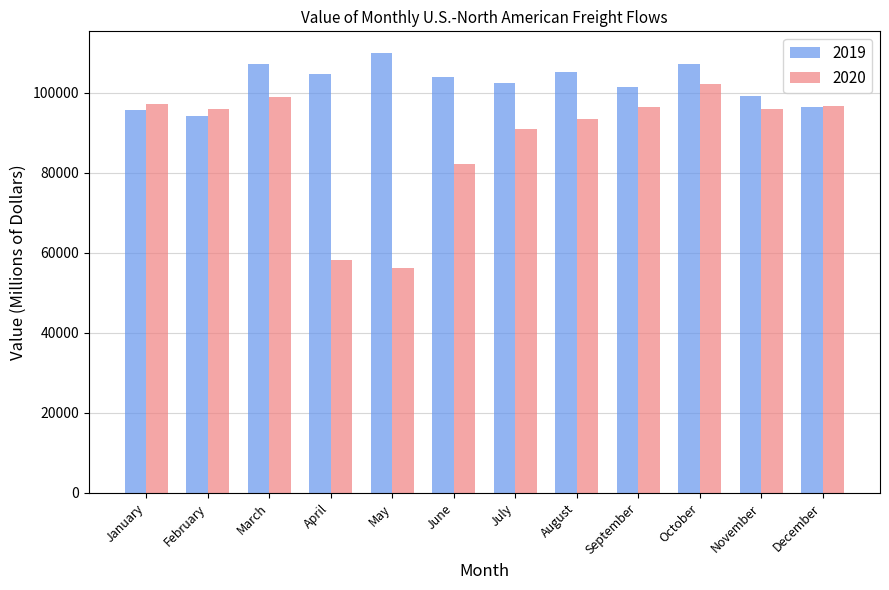

At which category does the chart reach its minimum across all series?

May